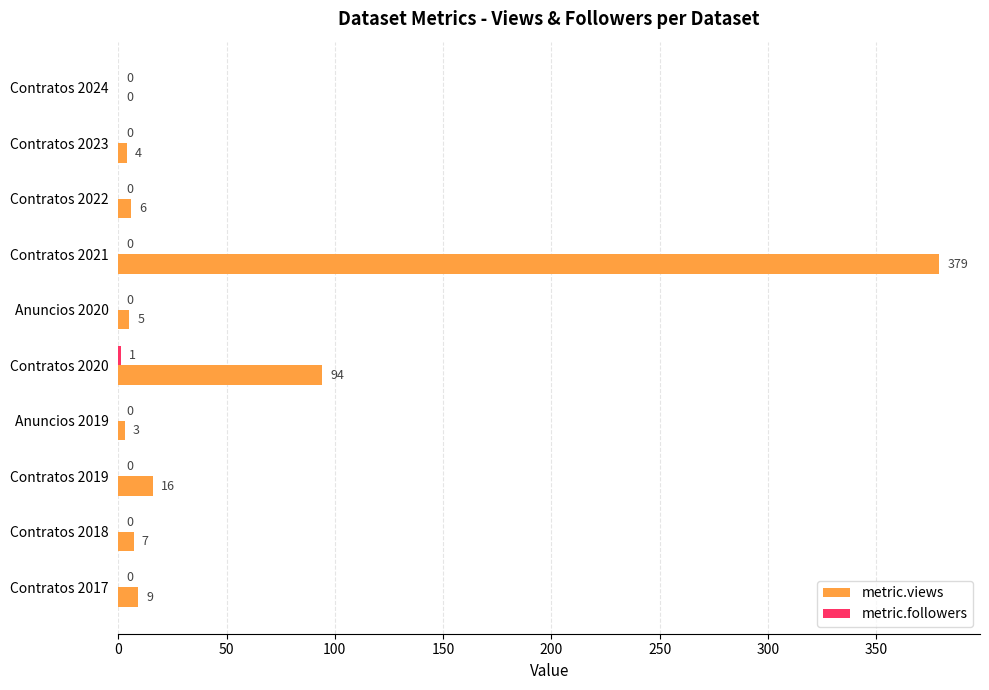

Which series changed the most between Contratos 2020 and Contratos 2019?

metric.views